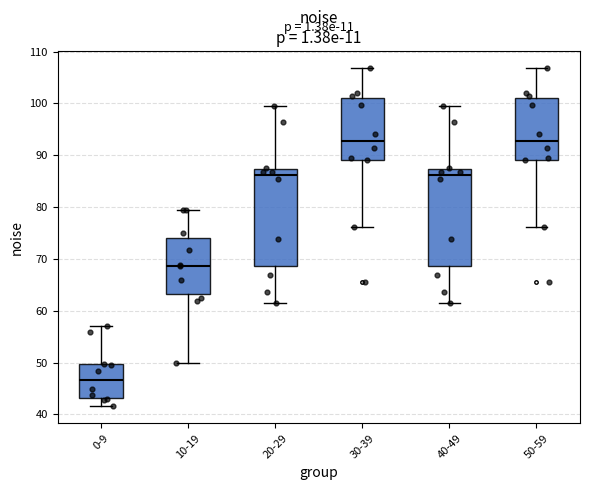

Reading left to right, transcribe this box plot: for each box, give where its median line is, the range the box spans, and where its two whiskers end, as read against the y-axis. The values are not printed on the chart, so give them approximately, as read against the axis.

0-9: median 47, box 43 to 50, whiskers 42 to 57
10-19: median 69, box 63 to 74, whiskers 50 to 79
20-29: median 86, box 69 to 87, whiskers 61 to 100
30-39: median 93, box 89 to 101, whiskers 76 to 107
40-49: median 86, box 69 to 87, whiskers 61 to 100
50-59: median 93, box 89 to 101, whiskers 76 to 107